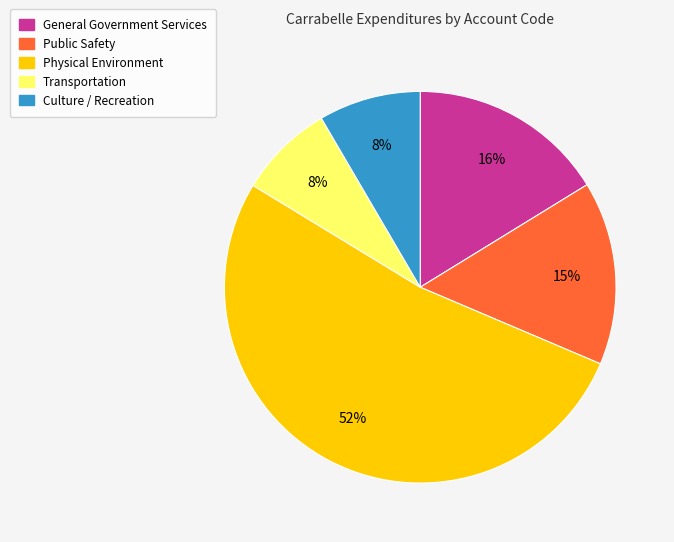

Between General Government Services and Culture / Recreation, which is larger?

General Government Services